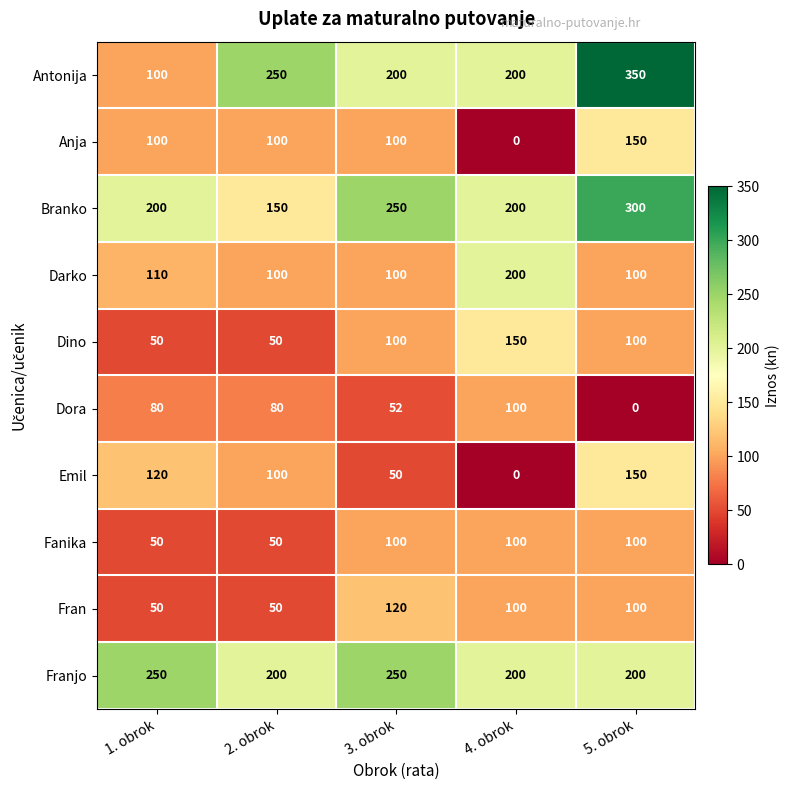

Count the Branko values in the range 200 to 250.

3